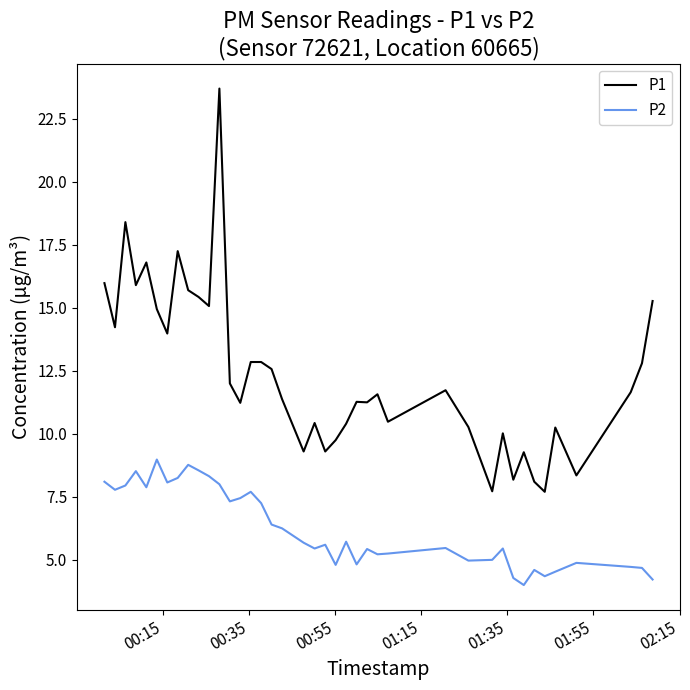

Rank the series by their maximum value, from lowest to highest.

P2, P1